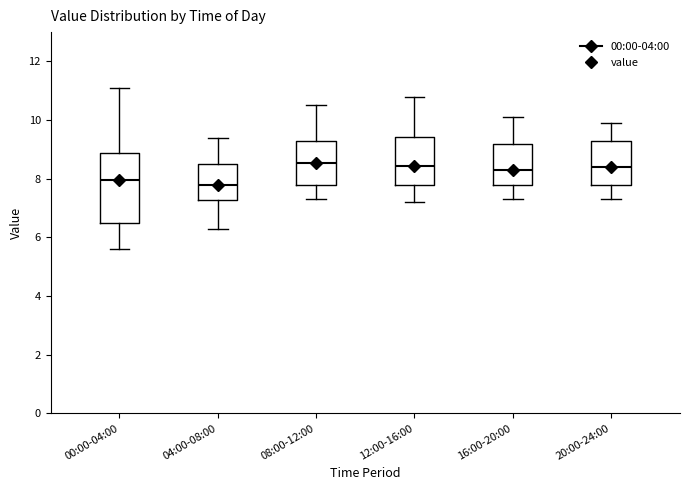

Reading left to right, read every box against the y-axis: the position of its median line, the range the box covers, and the ends of its whiskers. The values are not printed on the chart, so give them approximately, as read against the axis.

00:00-04:00: median 8.0, box 6.4 to 8.8, whiskers 5.6 to 11.2
04:00-08:00: median 7.8, box 7.2 to 8.6, whiskers 6.4 to 9.4
08:00-12:00: median 8.6, box 7.8 to 9.4, whiskers 7.4 to 10.6
12:00-16:00: median 8.4, box 7.8 to 9.4, whiskers 7.2 to 10.8
16:00-20:00: median 8.4, box 7.8 to 9.2, whiskers 7.4 to 10.2
20:00-24:00: median 8.4, box 7.8 to 9.4, whiskers 7.4 to 10.0